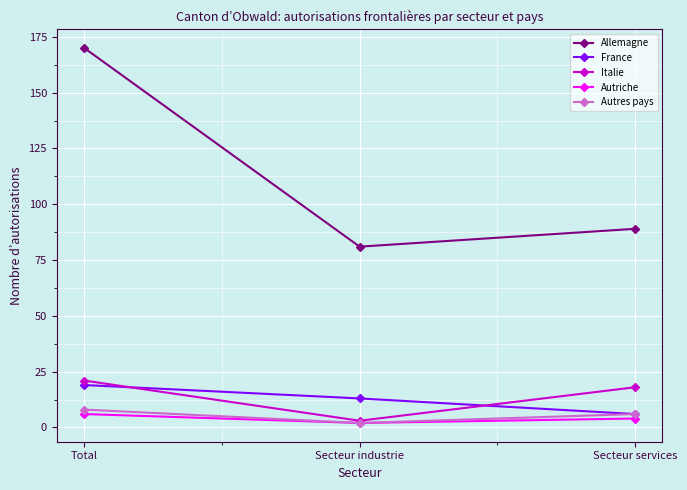

How many values in the France series are below 13?

1